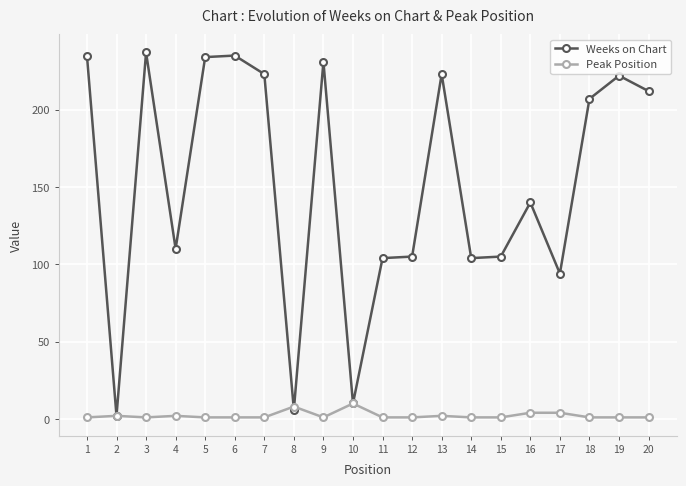

After their last crossing, which series has the higher values: Peak Position or Weeks on Chart?

Weeks on Chart